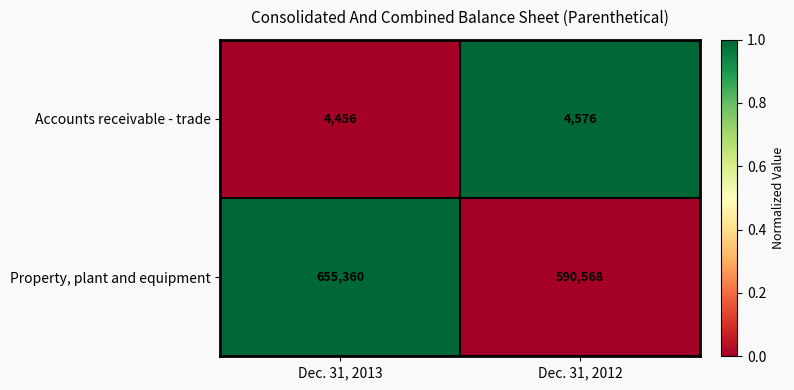

Read the Accounts receivable - trade value at Dec. 31, 2013.

4456